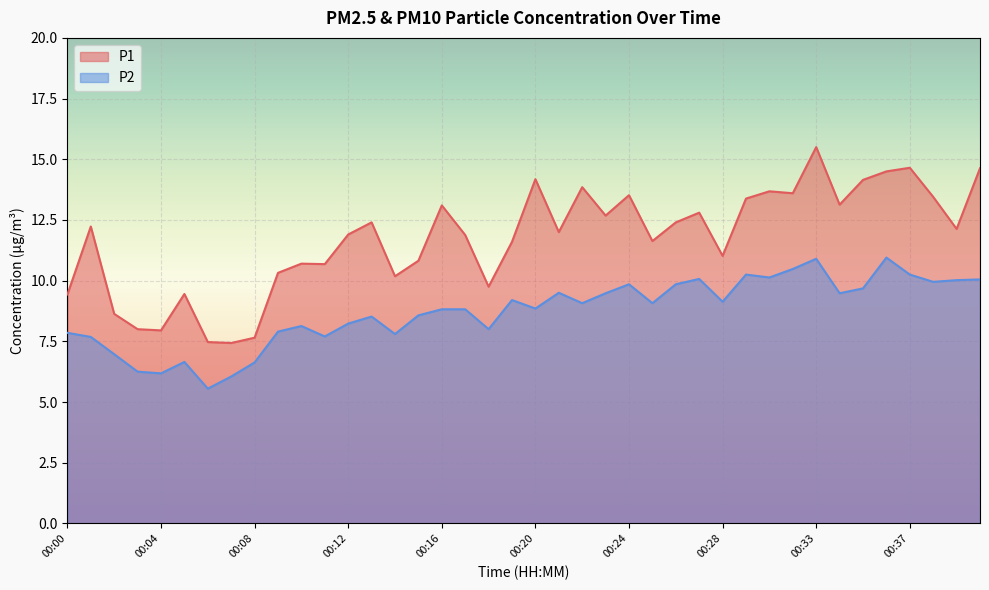

Does the chart display data point markers on the line(s)?

No